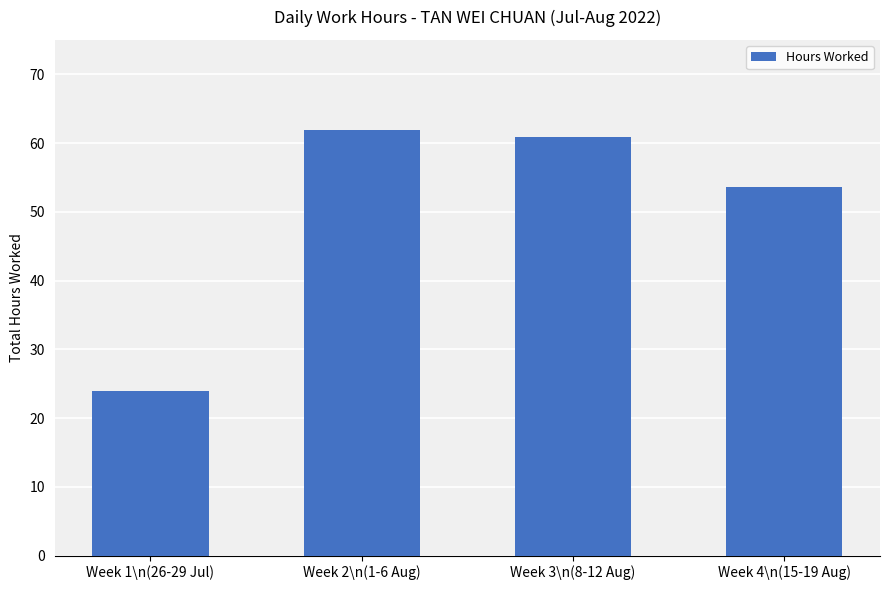

How many data points does each series have?

4